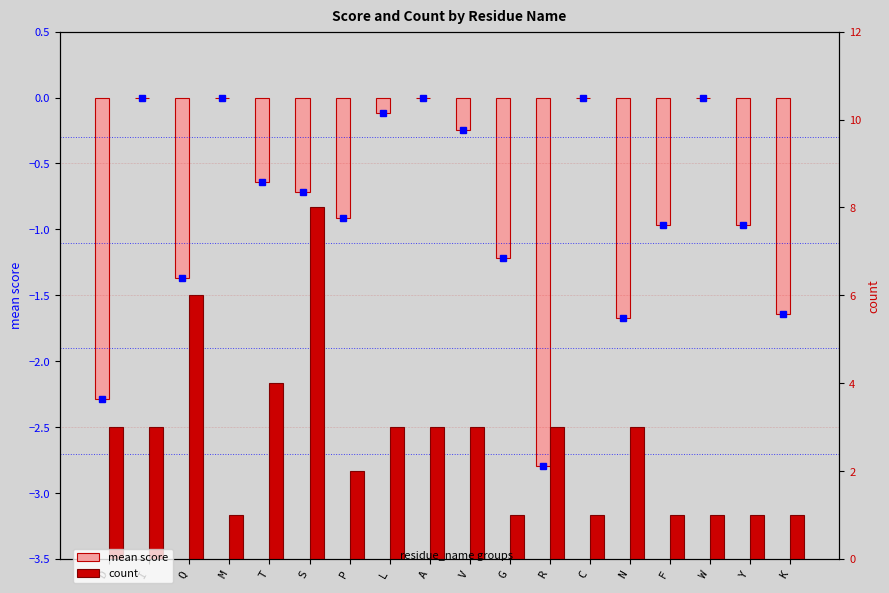

At how many categories does at least one series exceed 1?

11